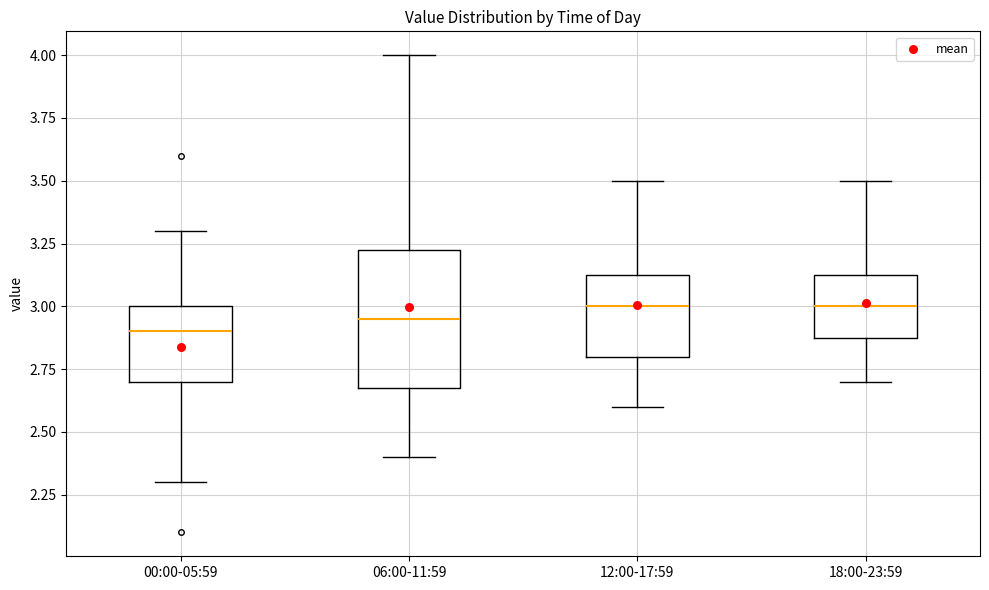

Reading left to right, transcribe this box plot: for each box, give where its median line is, the range the box spans, and where its two whiskers end, as read against the y-axis. The values are not printed on the chart, so give them approximately, as read against the axis.

00:00-05:59: median 2.90, box 2.70 to 3.00, whiskers 2.30 to 3.30
06:00-11:59: median 2.95, box 2.70 to 3.25, whiskers 2.40 to 4.00
12:00-17:59: median 3.00, box 2.80 to 3.15, whiskers 2.60 to 3.50
18:00-23:59: median 3.00, box 2.90 to 3.15, whiskers 2.70 to 3.50